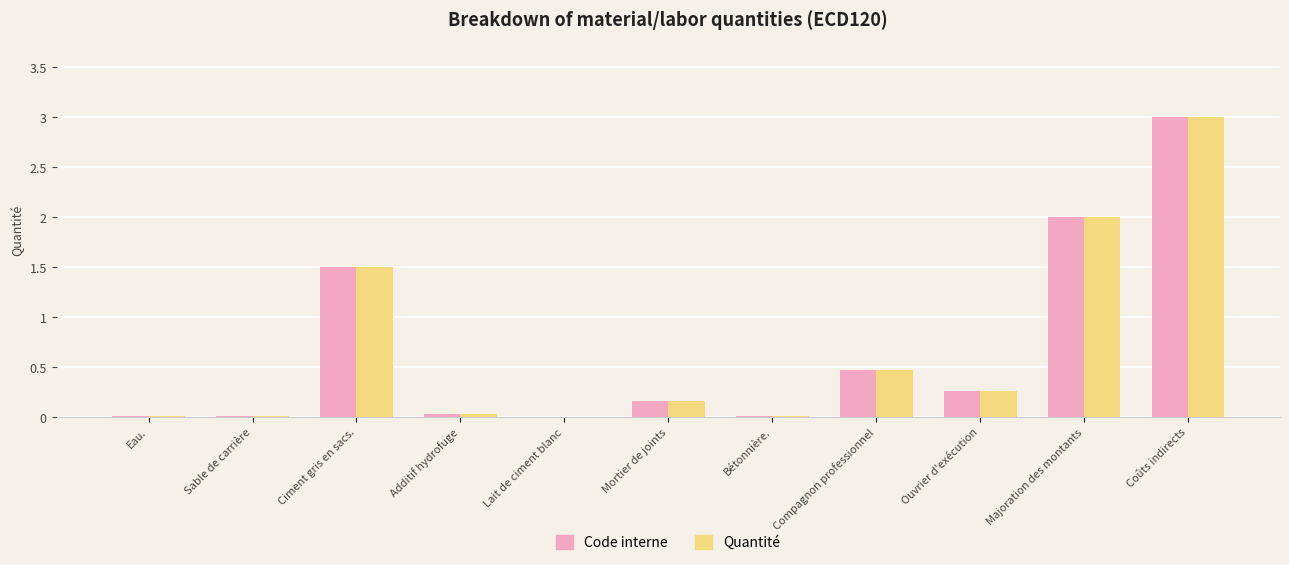

What is the average value of the Code interne series?

0.7